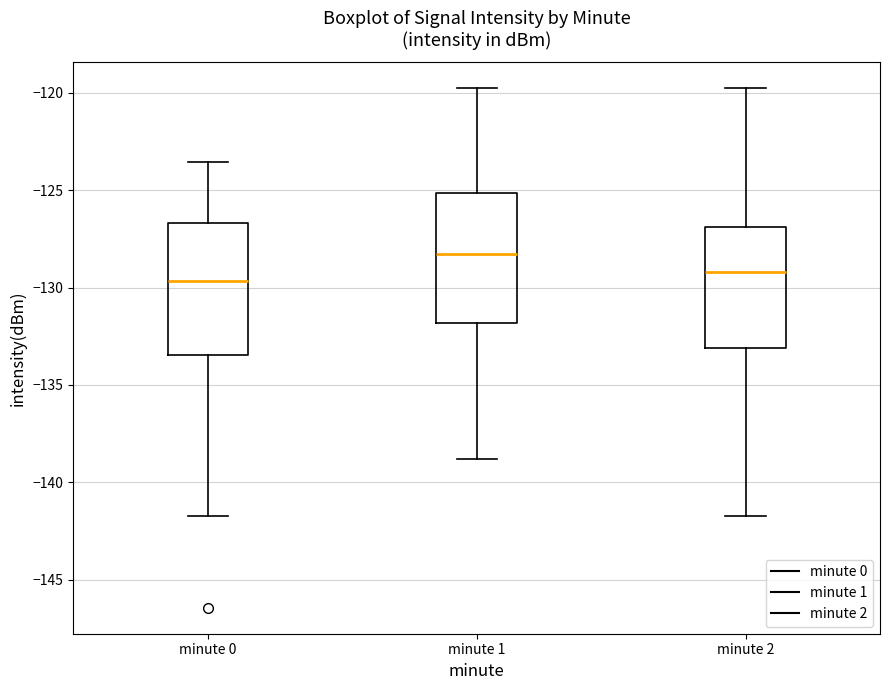

Reading left to right, transcribe this box plot: for each box, give where its median line is, the range the box spans, and where its two whiskers end, as read against the y-axis. The values are not printed on the chart, so give them approximately, as read against the axis.

minute 0: median -129.5, box -133.5 to -126.5, whiskers -141.5 to -123.5
minute 1: median -128.5, box -132.0 to -125.0, whiskers -139.0 to -120.0
minute 2: median -129.0, box -133.0 to -127.0, whiskers -141.5 to -120.0